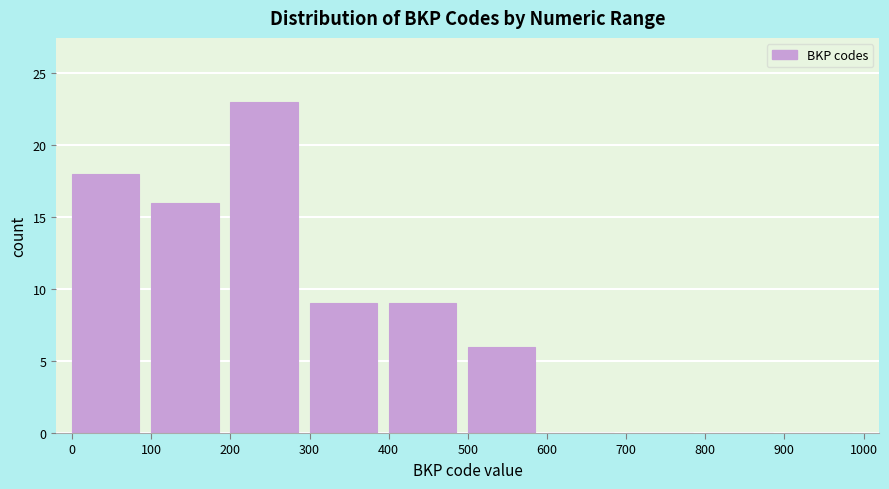

Which range on the x-axis has the tallest bar?

200 to 300